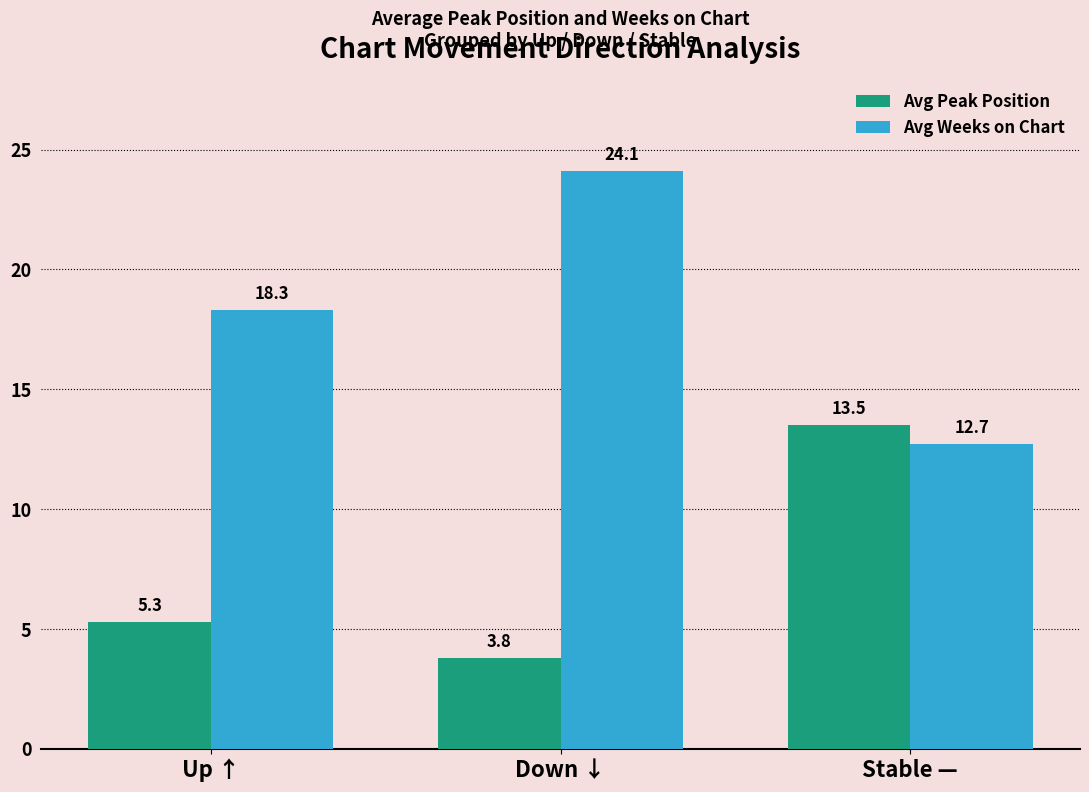

Reading left to right, what are all the values shown in this chart?

Avg Peak Position: 5.3	3.8	13.5
Avg Weeks on Chart: 18.3	24.1	12.7